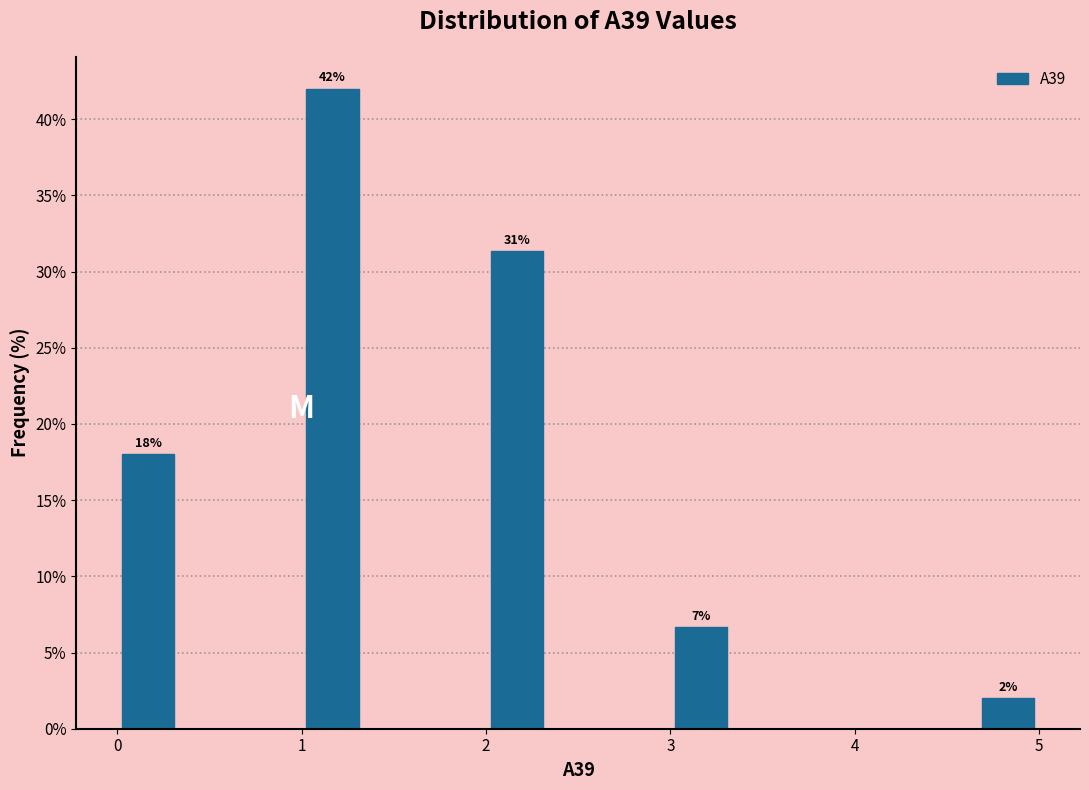

Around what value on the x-axis is the tallest bar? Give the approximate position of its centre, as read against the axis.

1.2